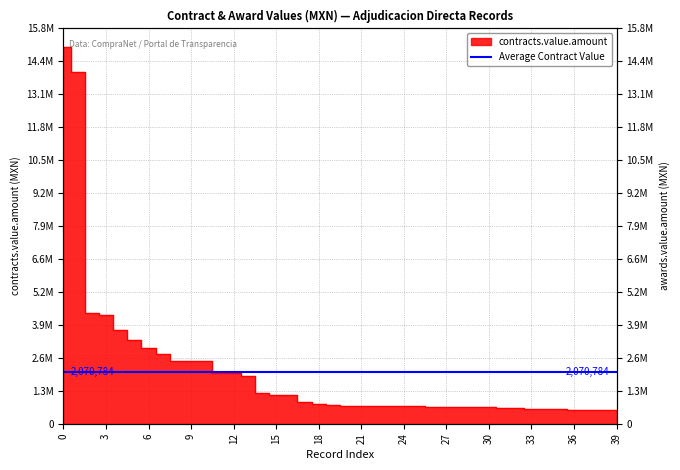

Reading left to right, list all the values displayed in this chart.

15000000.0	14000000.0	4399910.4	4322864.3	3739130.4	3346706.7	3035764.3	2786301.0	2504041.3	2500156.5	2490921.8	2033167.0	2030667.0	1912296.5	1207500.0	1156793.9	1135548.7	858139.3	774898.5	755192.0	726013.9	723834.2	723750.7	716678.0	711026.6	707358.5	682257.5	665175.2	660032.5	656797.2	647969.9	629122.5	607204.5	599790.6	595378.2	569748.1	565578.0	555071.0	552139.8	546453.5